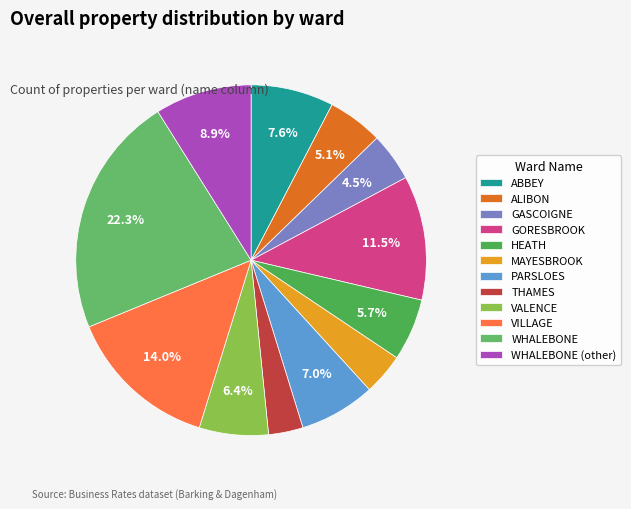

To the nearest percent, what is the difference between the GORESBROOK and THAMES slice percentages?

8%